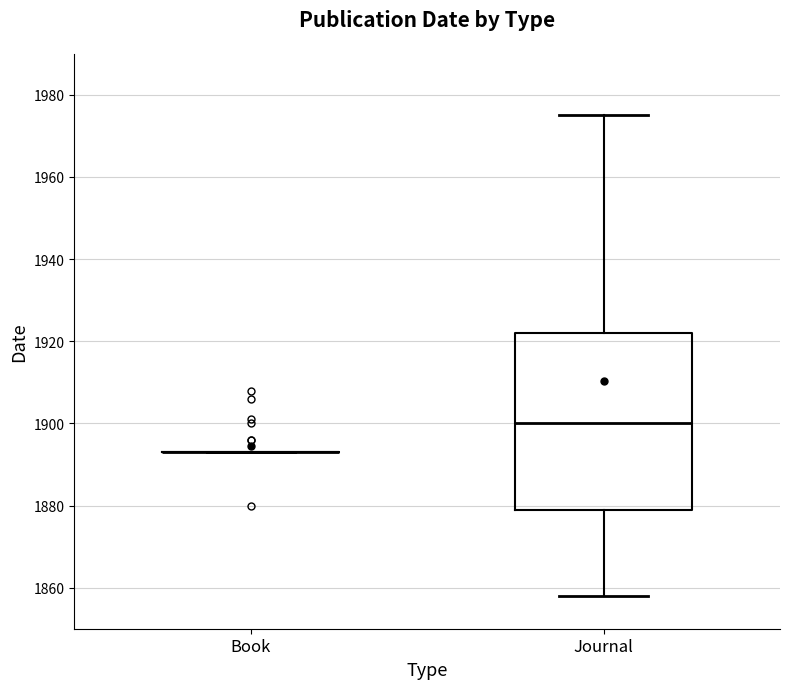

Comparing the boxes themselves (not the whiskers), which one is the tallest?

Journal